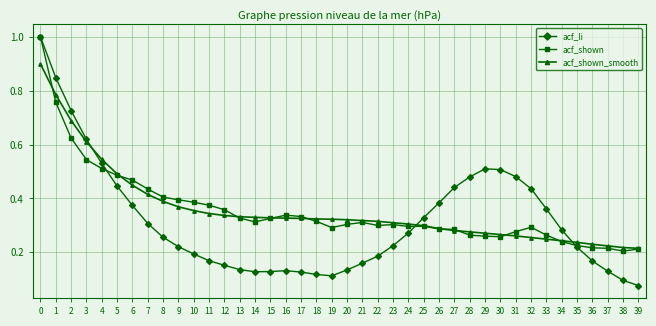

True or false: acf_li has a value of 0.1 at 8.

False